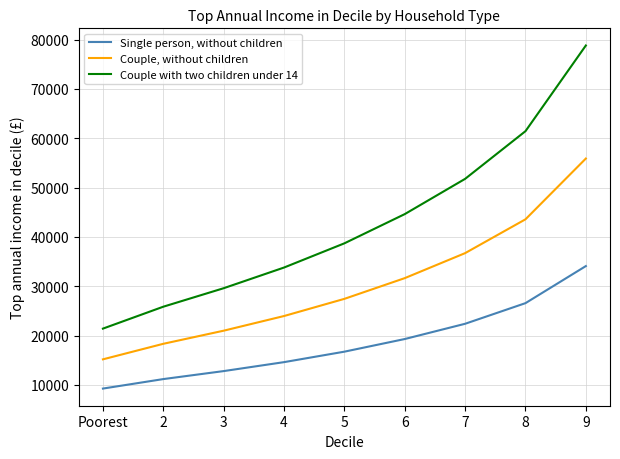

True or false: Single person, without children and Couple, without children intersect in this chart.

False